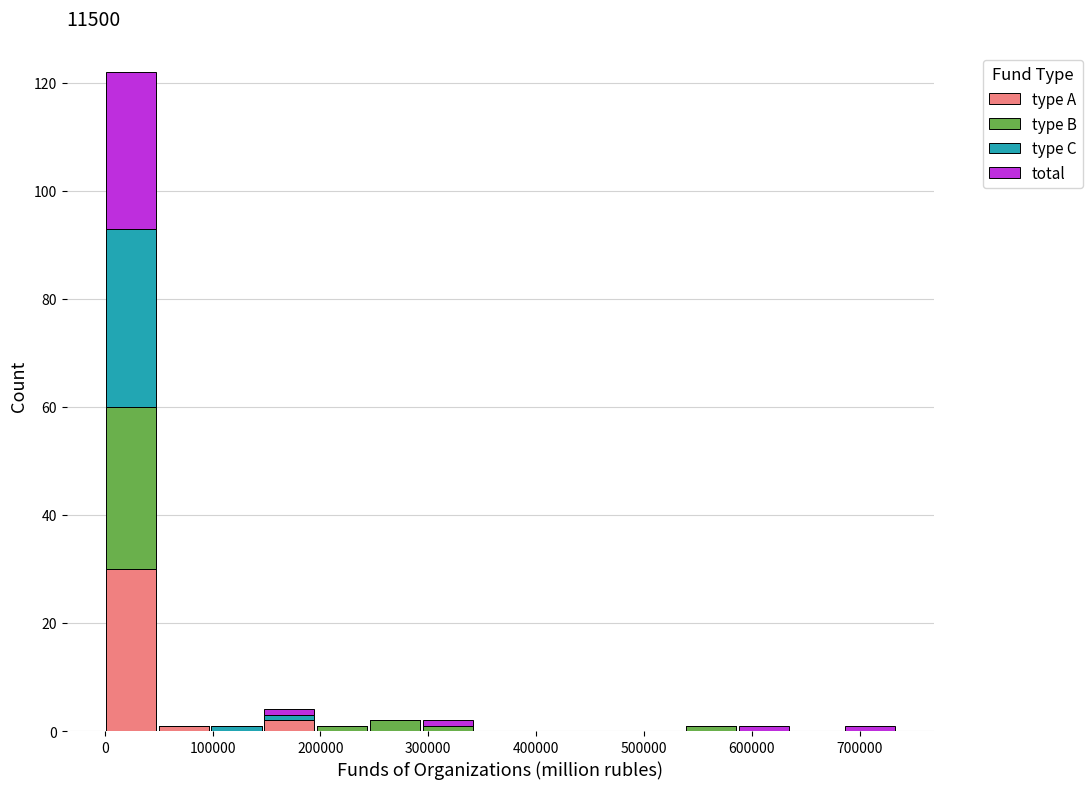

Reading left to right, list every stacked bar in this chart as the range it spans on the x-axis followed by its total height. Neither the bar edges nor the heights are printed on the chart, so give them approximately, as read against the axes.

0 to 50000: 122
50000 to 100000: under 2
100000 to 150000: under 2
150000 to 200000: 4
200000 to 240000: under 2
240000 to 290000: 2
290000 to 340000: 2
340000 to 390000: 0
390000 to 440000: 0
440000 to 490000: 0
490000 to 540000: 0
540000 to 590000: under 2
590000 to 640000: under 2
640000 to 680000: 0
680000 to 730000: under 2